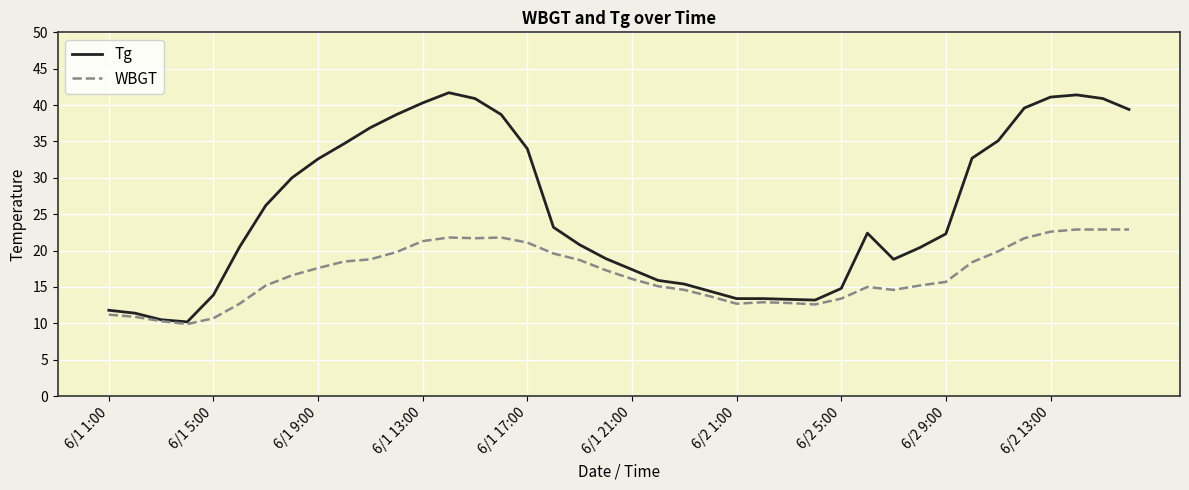

Which series has the largest total across all categories?

Tg